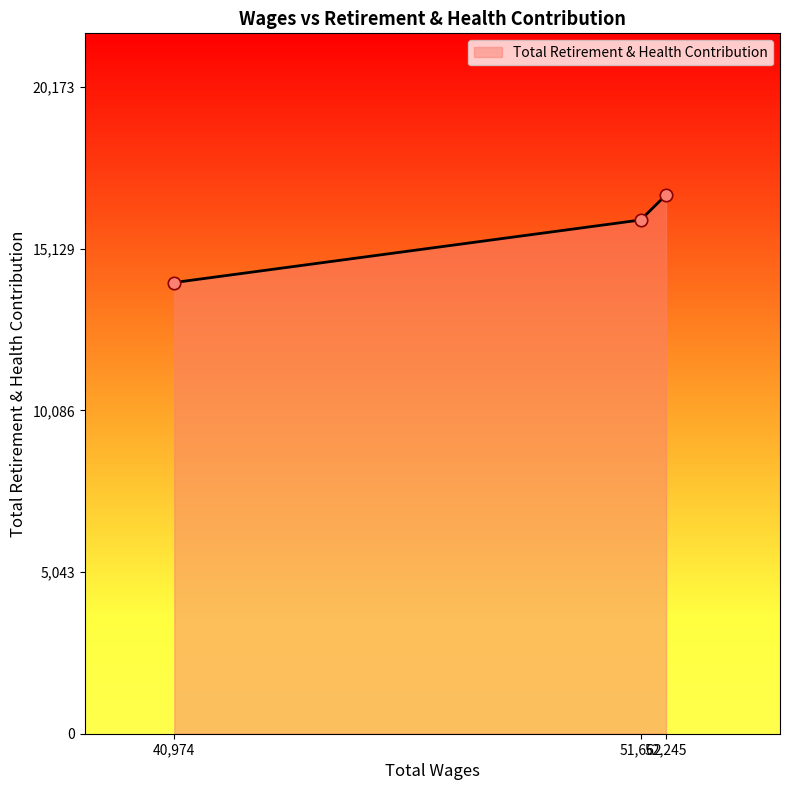

What is the greatest value displayed?

16811